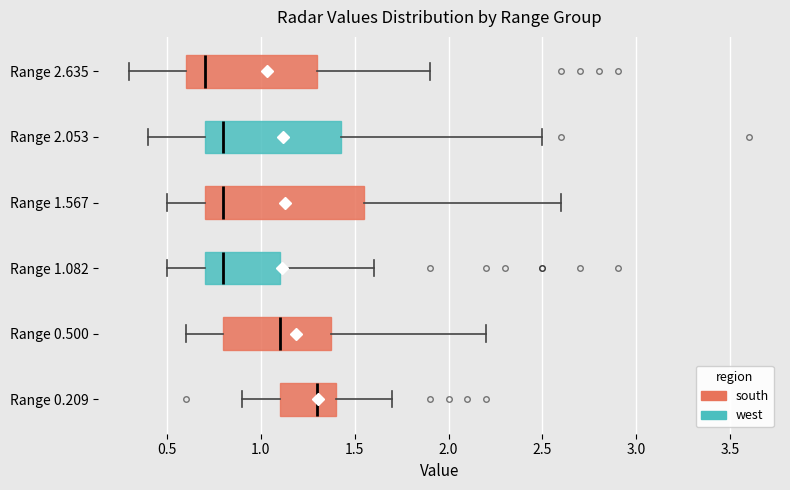

Reading bottom to top, transcribe this box plot: for each box, give where its median line is, the range the box spans, and where its two whiskers end, as read against the x-axis. The values are not printed on the chart, so give them approximately, as read against the axis.

Range 0.209: median 1.30, box 1.10 to 1.40, whiskers 0.90 to 1.70
Range 0.500: median 1.10, box 0.80 to 1.40, whiskers 0.60 to 2.20
Range 1.082: median 0.80, box 0.70 to 1.10, whiskers 0.50 to 1.60
Range 1.567: median 0.80, box 0.70 to 1.55, whiskers 0.50 to 2.60
Range 2.053: median 0.80, box 0.70 to 1.45, whiskers 0.40 to 2.50
Range 2.635: median 0.70, box 0.60 to 1.30, whiskers 0.30 to 1.90